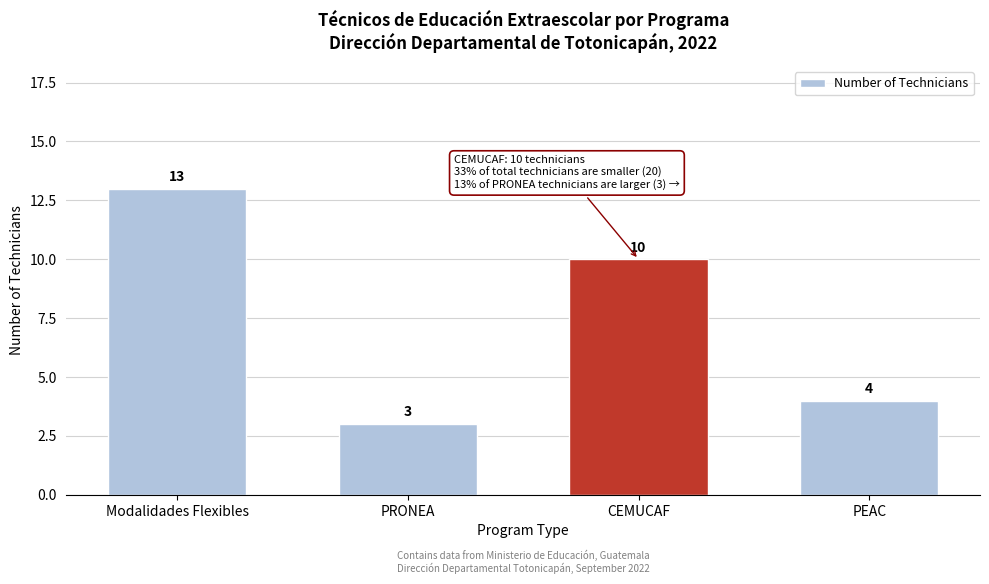

Reading left to right, transcribe all the data shown in this chart.

Modalidades Flexibles=13	PRONEA=3	CEMUCAF=10	PEAC=4